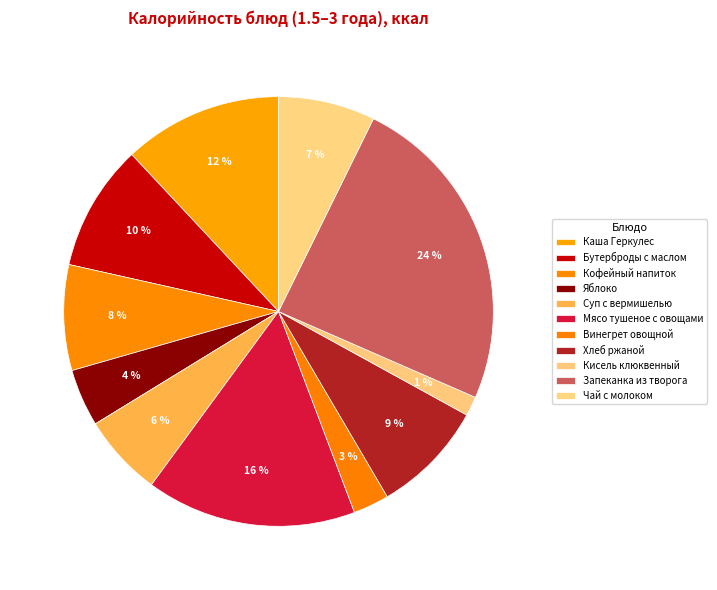

Count the number of slices in the pie.

11